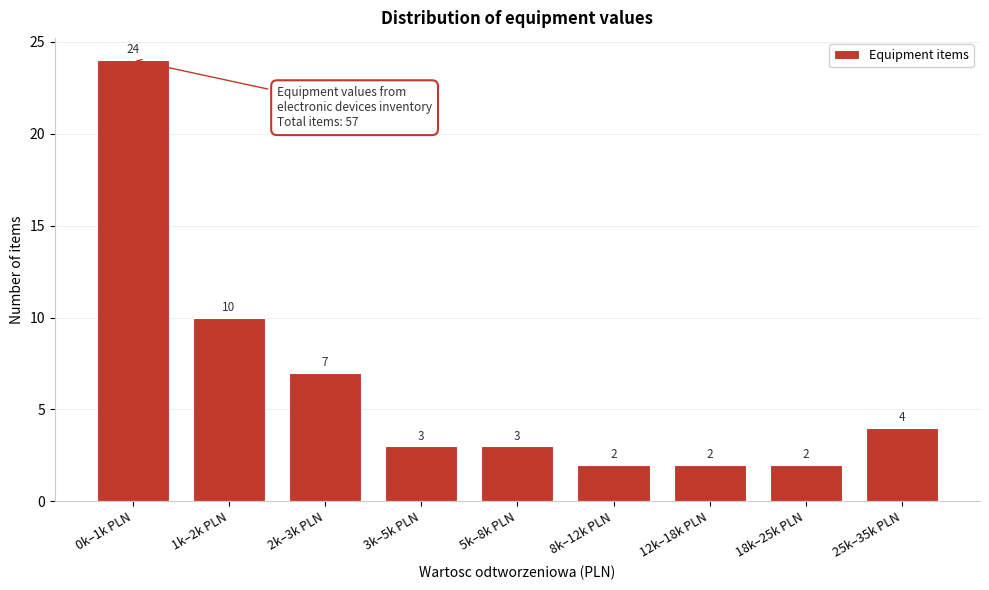

Reading right to left, list all the values displayed in this chart.

25k–35k PLN=4	18k–25k PLN=2	12k–18k PLN=2	8k–12k PLN=2	5k–8k PLN=3	3k–5k PLN=3	2k–3k PLN=7	1k–2k PLN=10	0k–1k PLN=24